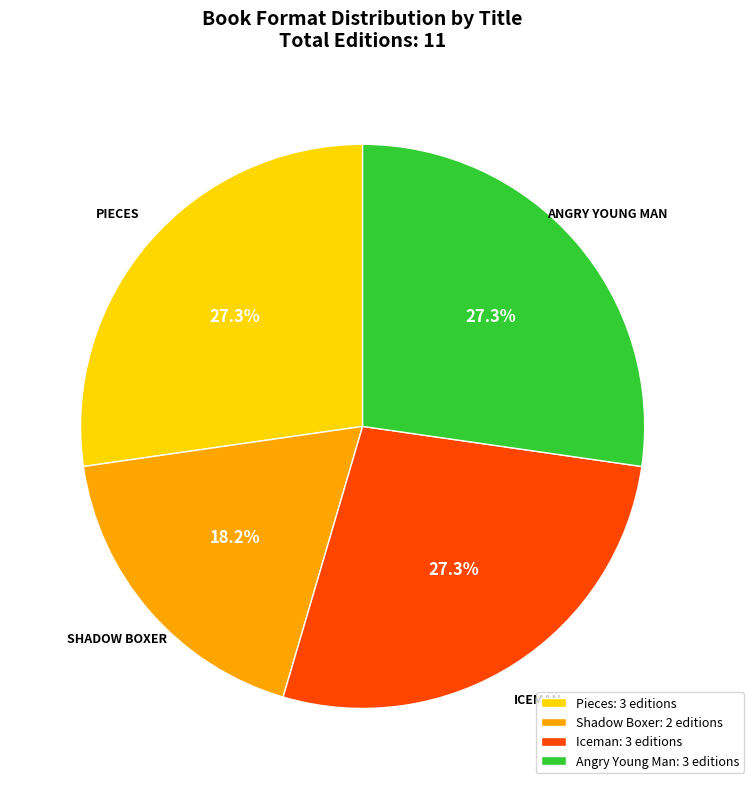

Approximately how many times larger is the value at Angry Young Man compared to Pieces?

1.0